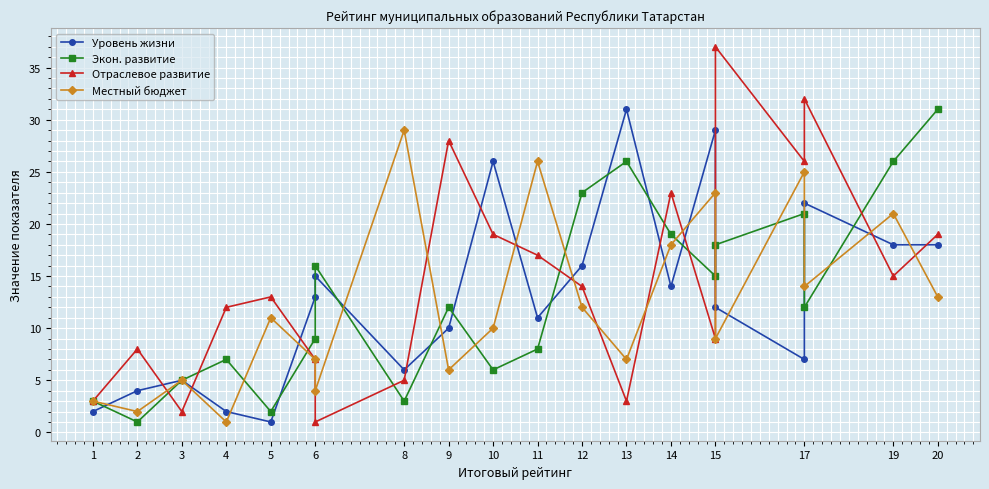

Which series changed the most between 17 and 19?

Отраслевое развитие